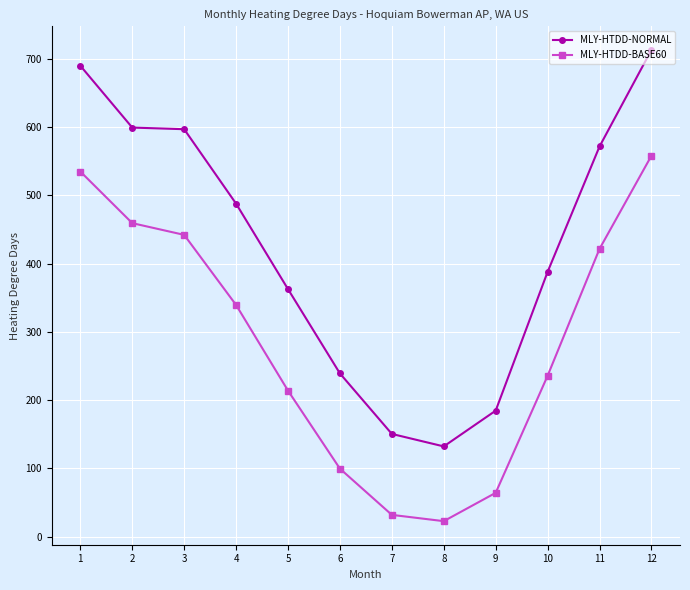

What is the approximate value of MLY-HTDD-NORMAL at 5?

362.5